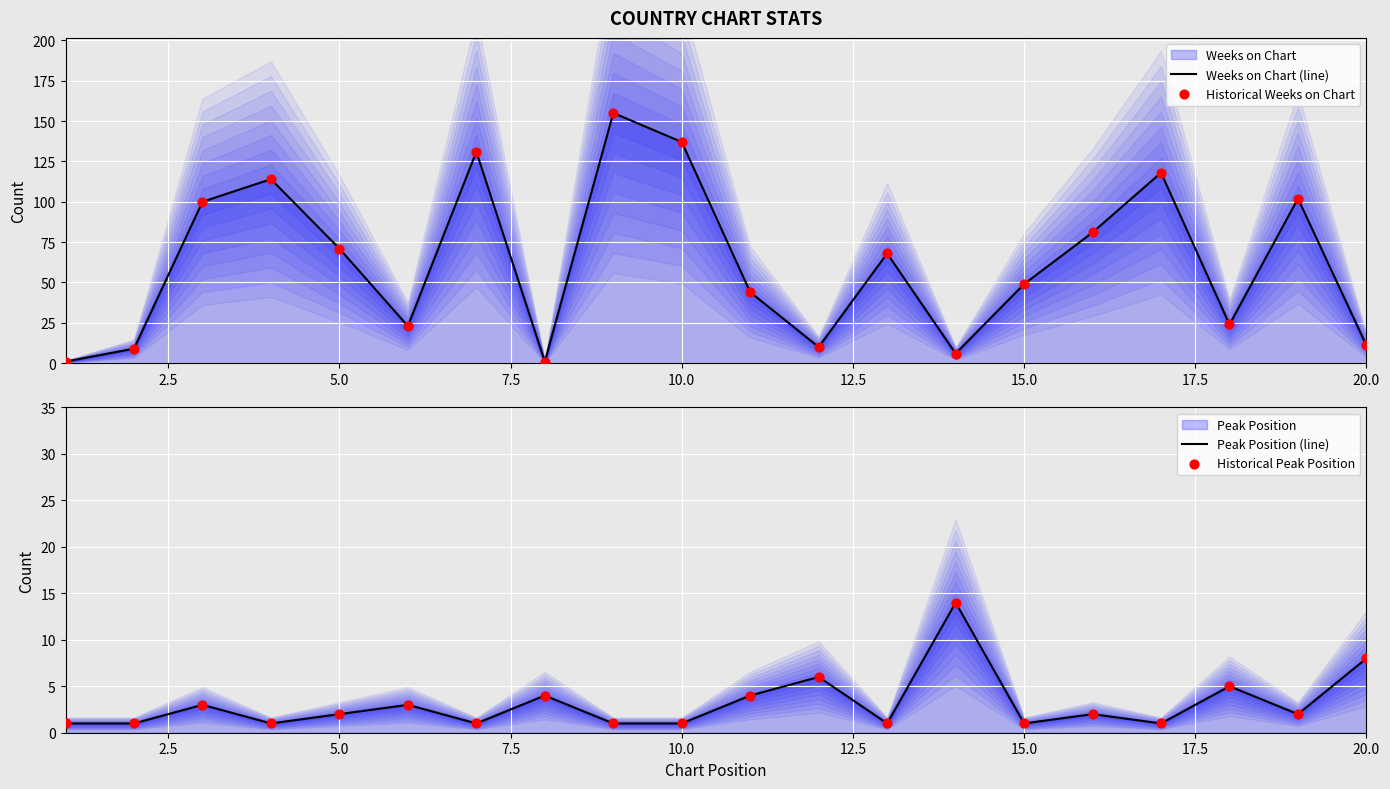

At how many categories does at least one series exceed 108?

5